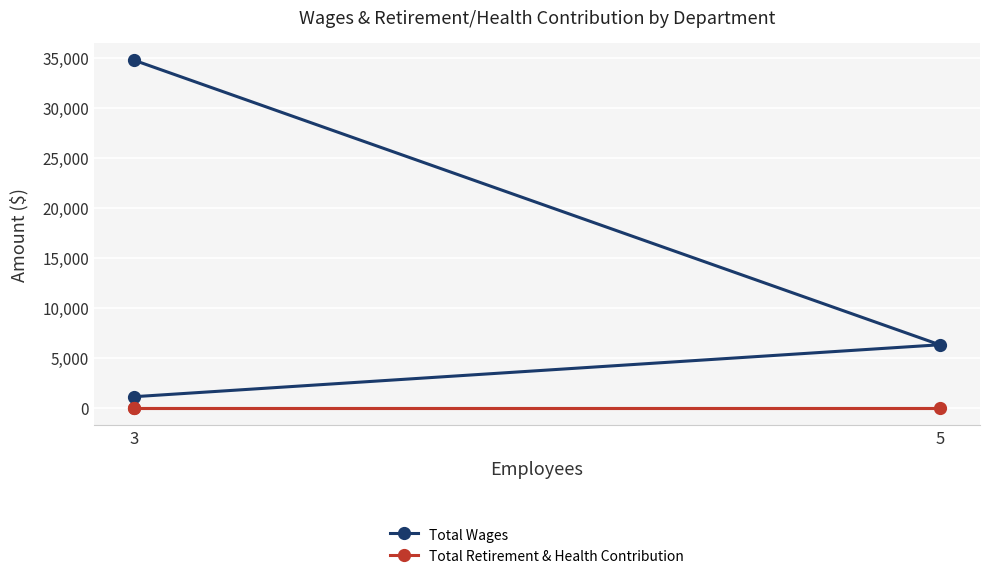

What is the minimum value for Total Wages?

1111